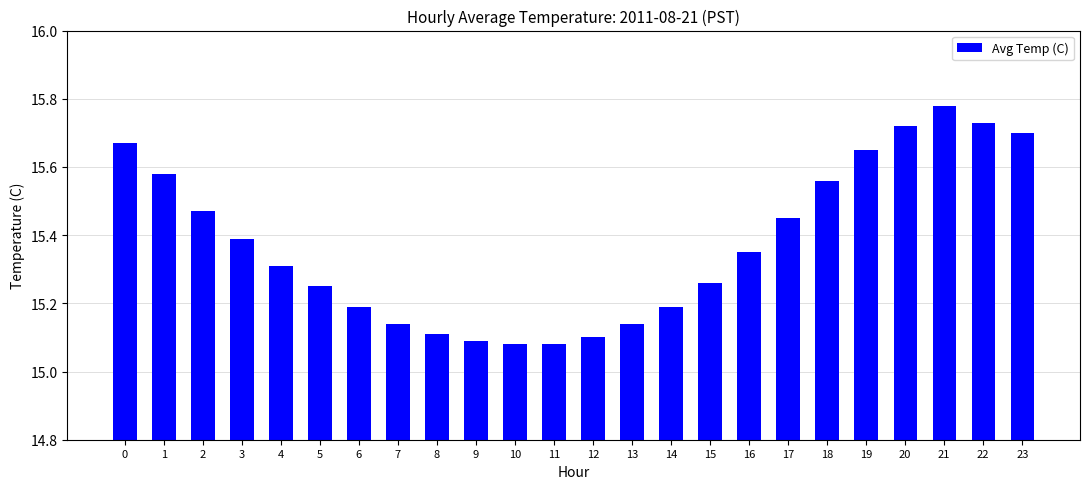

What is the sum of the values at 16 and 22?

31.1